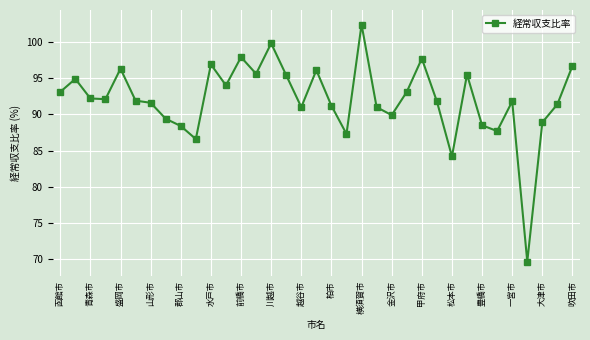

What is the value of the 27th point from the left?

84.2